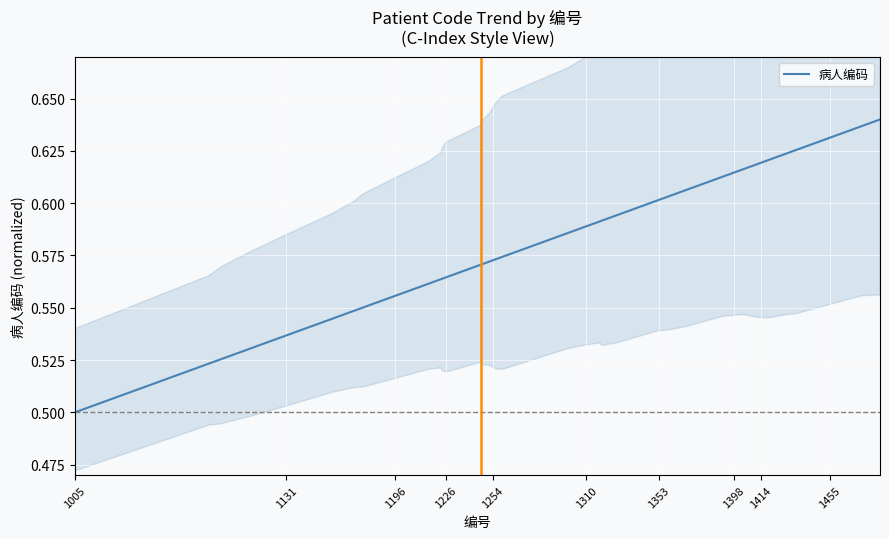

What is the value of the 35th point from the left?

0.6